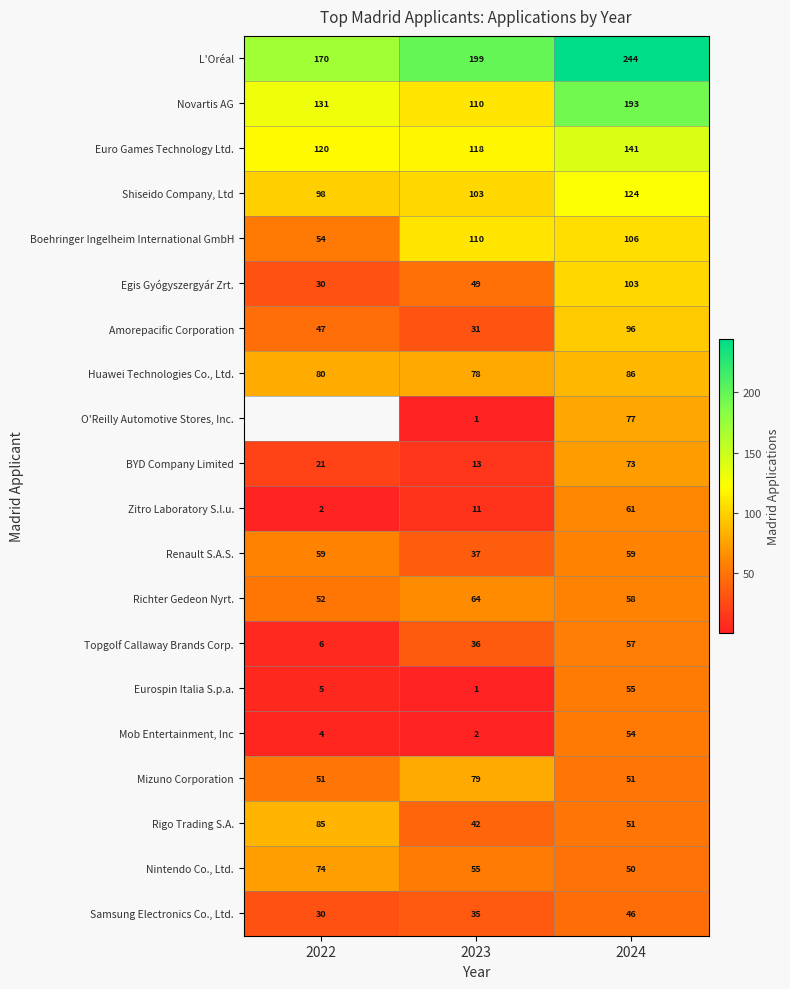

At which label is Boehringer Ingelheim International GmbH closest to 82?

2024